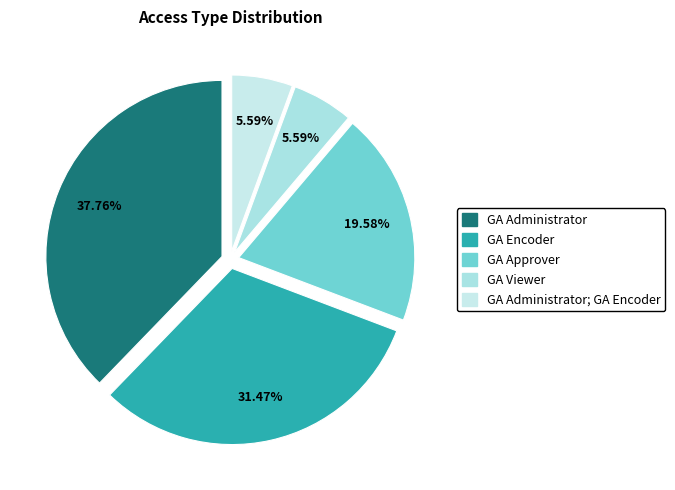

True or false: GA Administrator; GA Encoder accounts for 6% of the total.

True